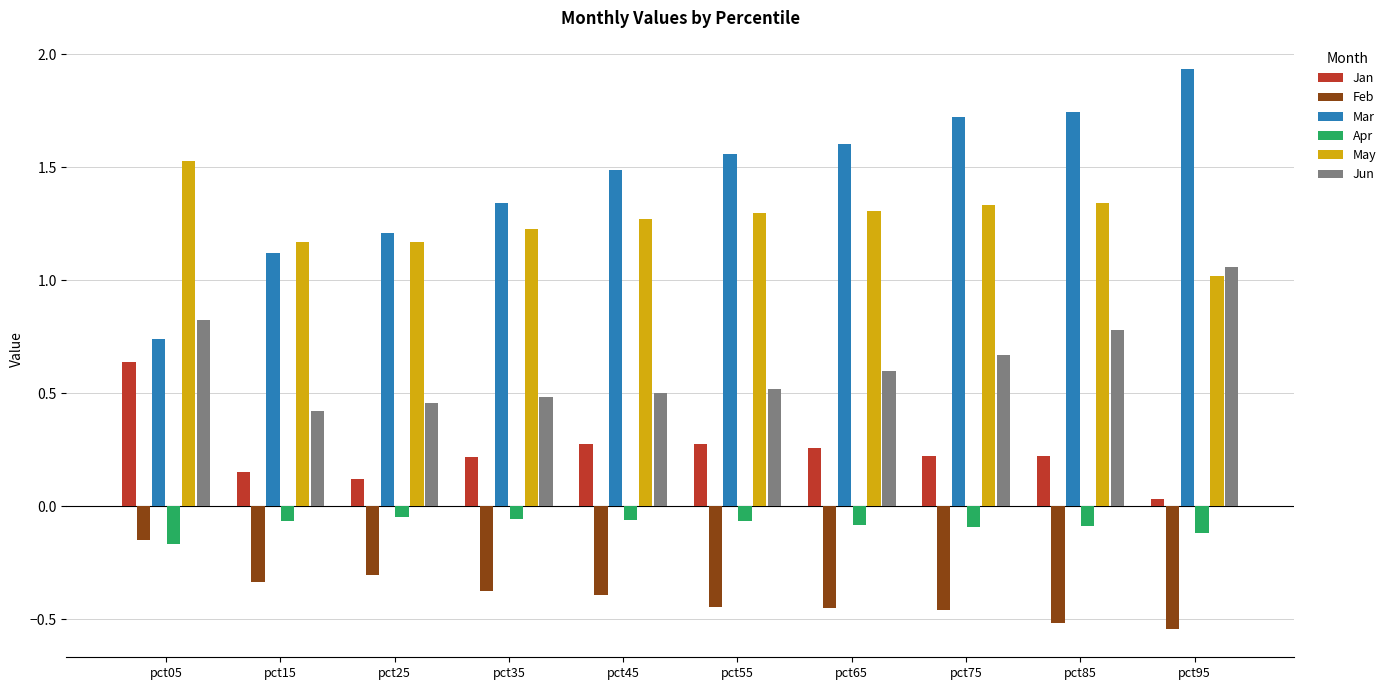

What is the minimum value for Jun?

0.4